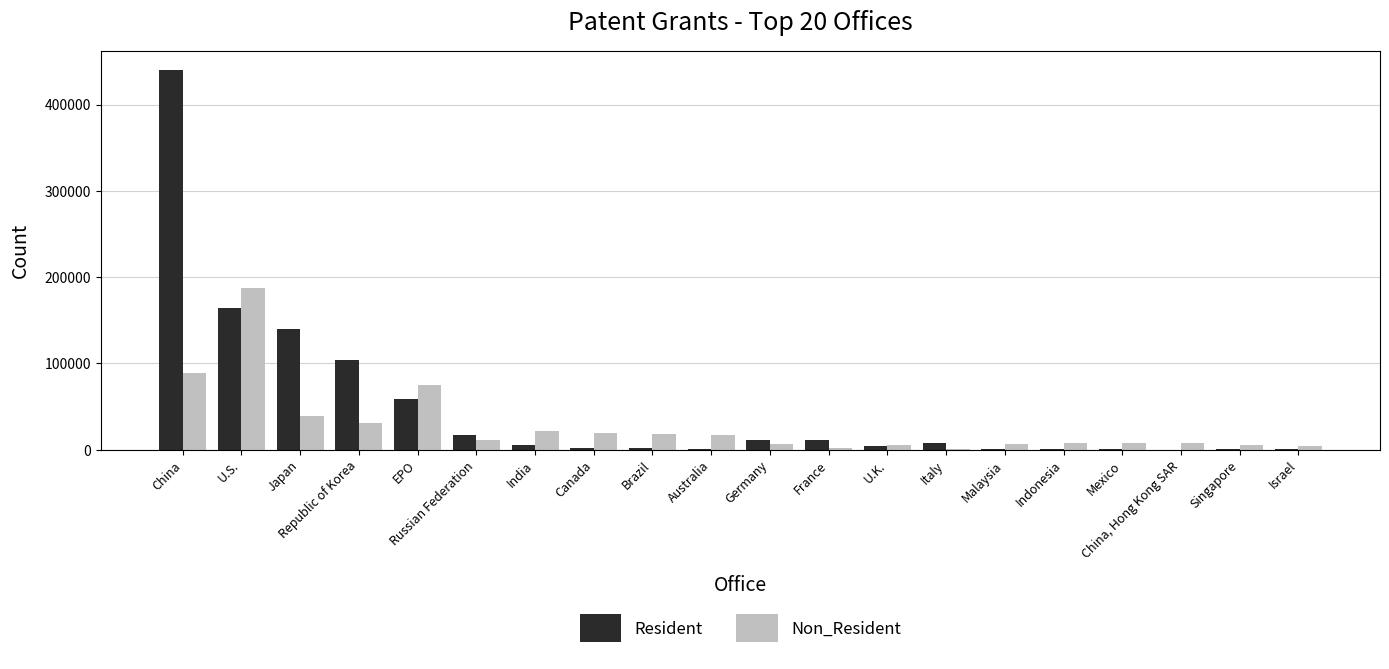

How many groups of bars are there?

20